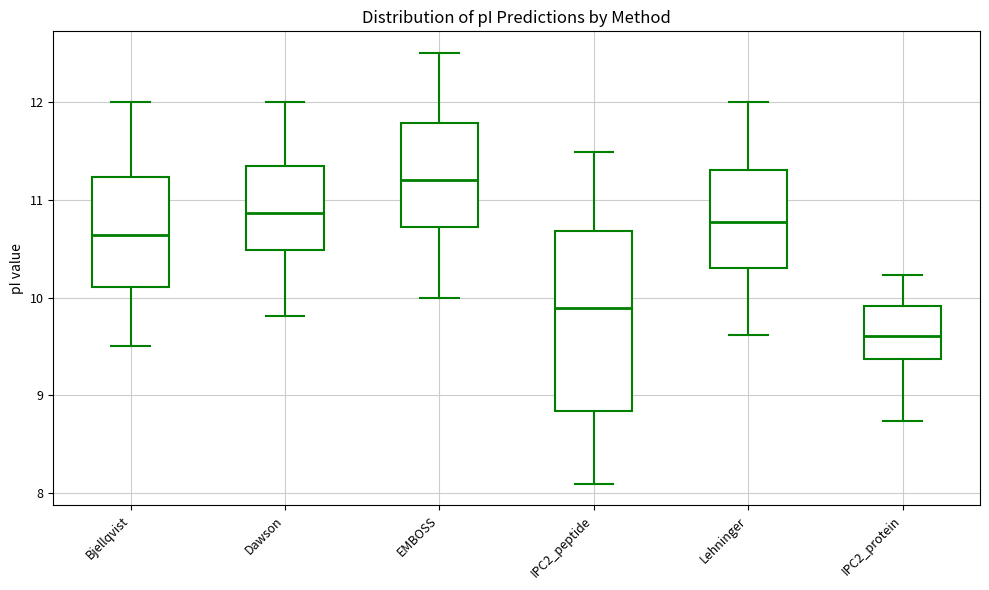

Reading left to right, read every box against the y-axis: the position of its median line, the range the box covers, and the ends of its whiskers. The values are not printed on the chart, so give them approximately, as read against the axis.

Bjellqvist: median 10.6, box 10.1 to 11.2, whiskers 9.5 to 12.0
Dawson: median 10.9, box 10.5 to 11.3, whiskers 9.8 to 12.0
EMBOSS: median 11.2, box 10.7 to 11.8, whiskers 10.0 to 12.5
IPC2_peptide: median 9.9, box 8.8 to 10.7, whiskers 8.1 to 11.5
Lehninger: median 10.8, box 10.3 to 11.3, whiskers 9.6 to 12.0
IPC2_protein: median 9.6, box 9.4 to 9.9, whiskers 8.7 to 10.2